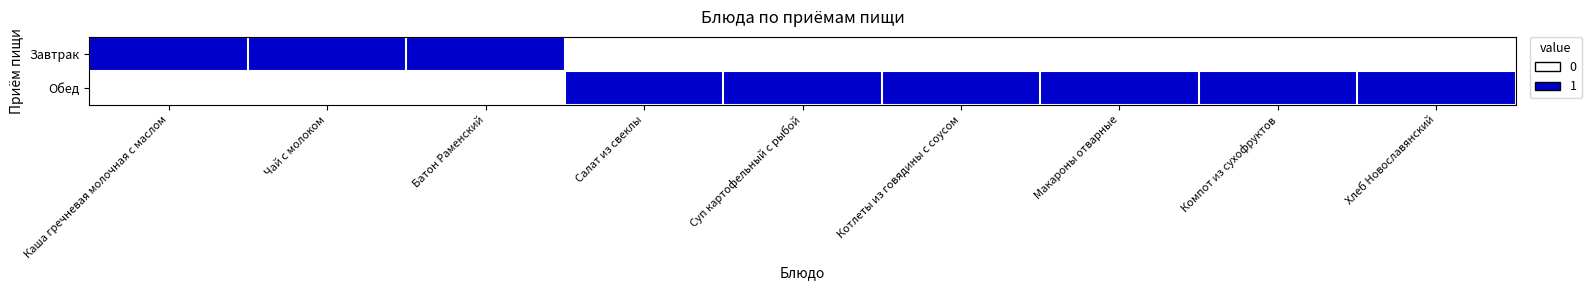

Reading right to left, transcribe all the data shown in this chart.

Завтрак: Хлеб Новославянский=0	Компот из сухофруктов=0	Макароны отварные=0	Котлеты из говядины с соусом=0	Суп картофельный с рыбой=0	Салат из свеклы=0	Батон Раменский=1	Чай с молоком=1	Каша гречневая молочная с маслом=1
Обед: Хлеб Новославянский=1	Компот из сухофруктов=1	Макароны отварные=1	Котлеты из говядины с соусом=1	Суп картофельный с рыбой=1	Салат из свеклы=1	Батон Раменский=0	Чай с молоком=0	Каша гречневая молочная с маслом=0